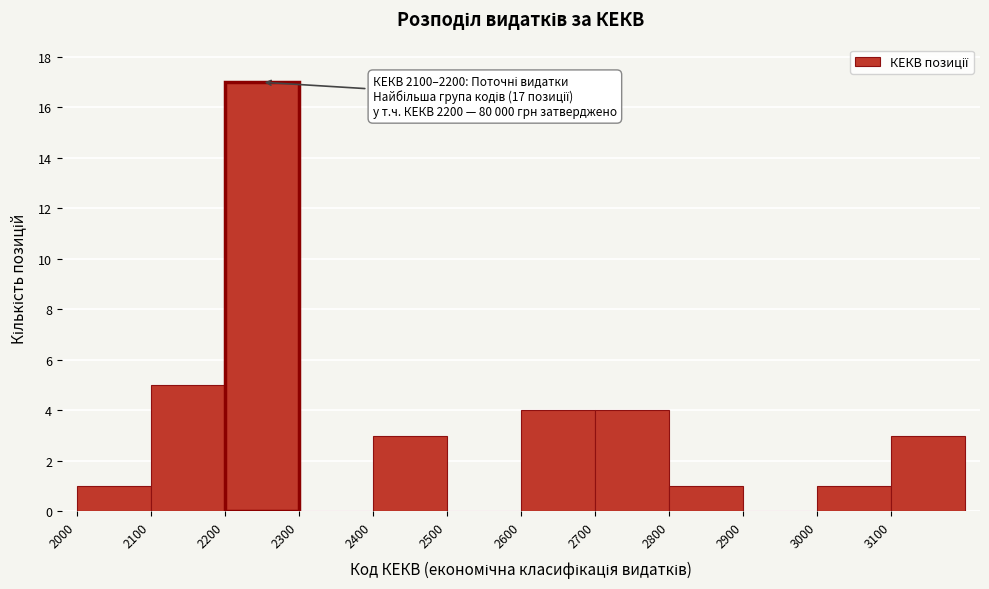

Over which range of the x-axis is the bar tallest?

2200 to 2300